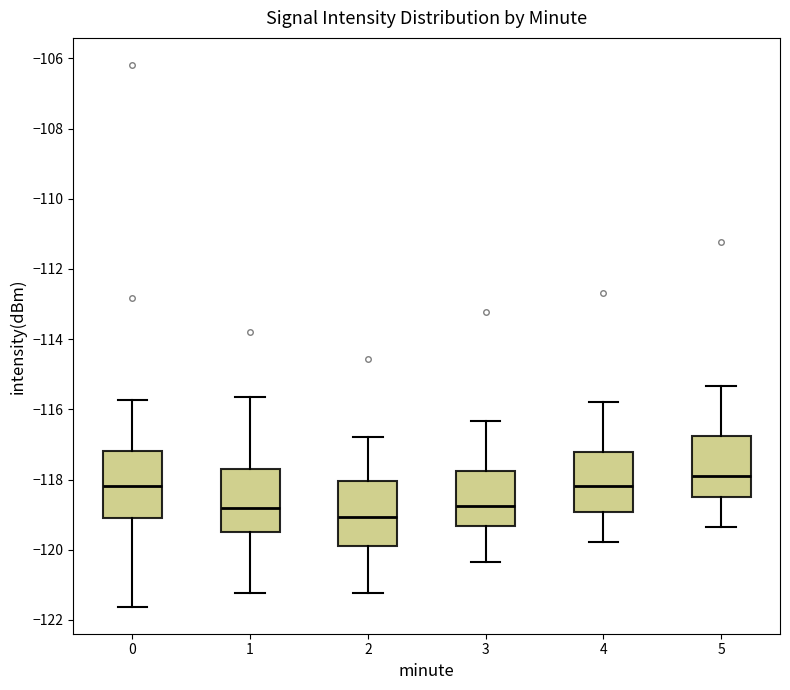

Reading left to right, read every box against the y-axis: the position of its median line, the range the box covers, and the ends of its whiskers. The values are not printed on the chart, so give them approximately, as read against the axis.

0: median -118.2, box -119.0 to -117.2, whiskers -121.6 to -115.8
1: median -118.8, box -119.6 to -117.6, whiskers -121.2 to -115.6
2: median -119.0, box -119.8 to -118.0, whiskers -121.2 to -116.8
3: median -118.8, box -119.4 to -117.8, whiskers -120.4 to -116.4
4: median -118.2, box -119.0 to -117.2, whiskers -119.8 to -115.8
5: median -117.8, box -118.4 to -116.8, whiskers -119.4 to -115.4